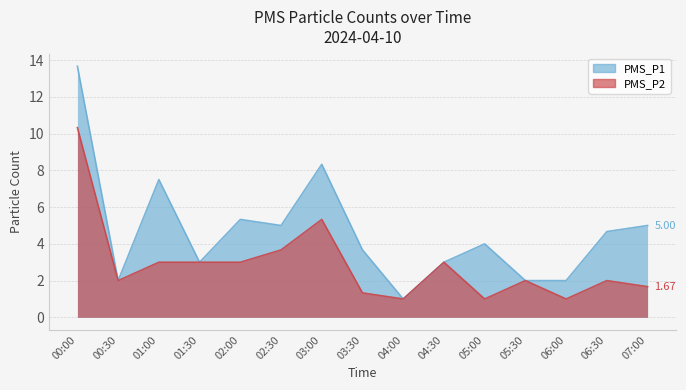

Reading right to left, extract all data points from this chart.

PMS_P1: 5.0	4.7	2.0	2.0	4.0	3.0	1.0	3.7	8.3	5.0	5.3	3.0	7.5	2.0	13.7
PMS_P2: 1.7	2.0	1.0	2.0	1.0	3.0	1.0	1.3	5.3	3.7	3.0	3.0	3.0	2.0	10.3